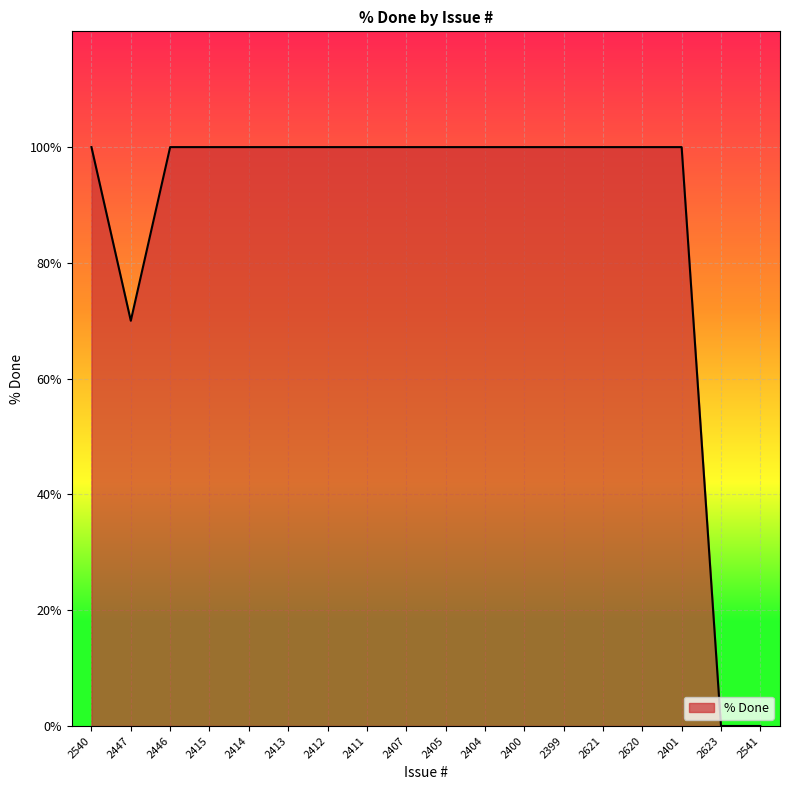

Between 2405 and 2447, which is larger?

2405